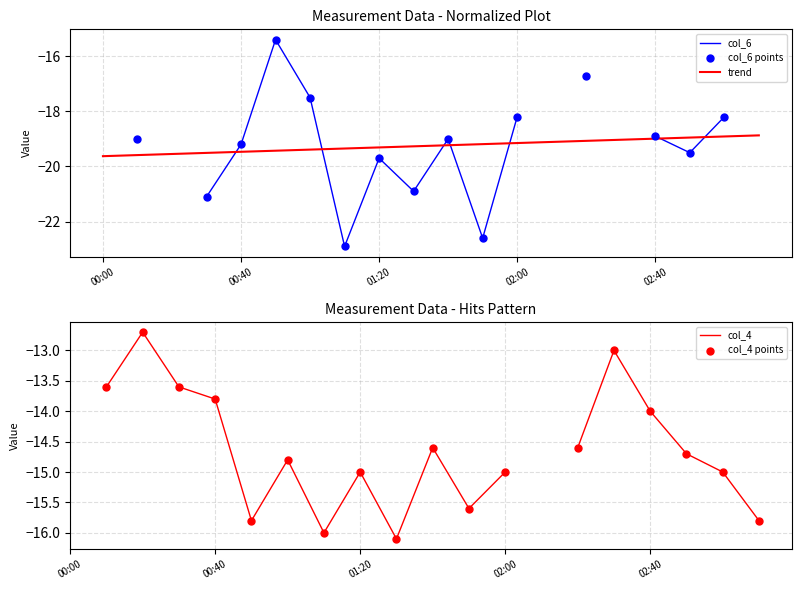

Is it true that trend equals -4.3 at 00:00?

False